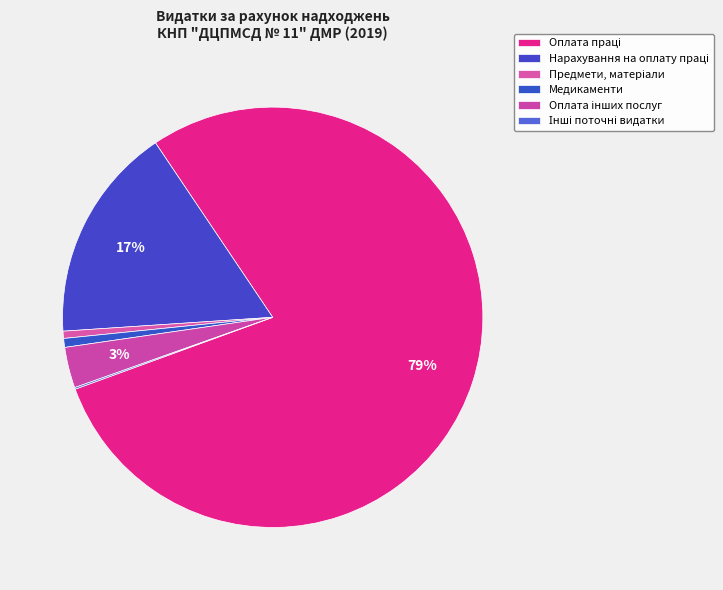

Do Нарахування на оплату праці and Оплата праці together represent more than half of the pie?

Yes